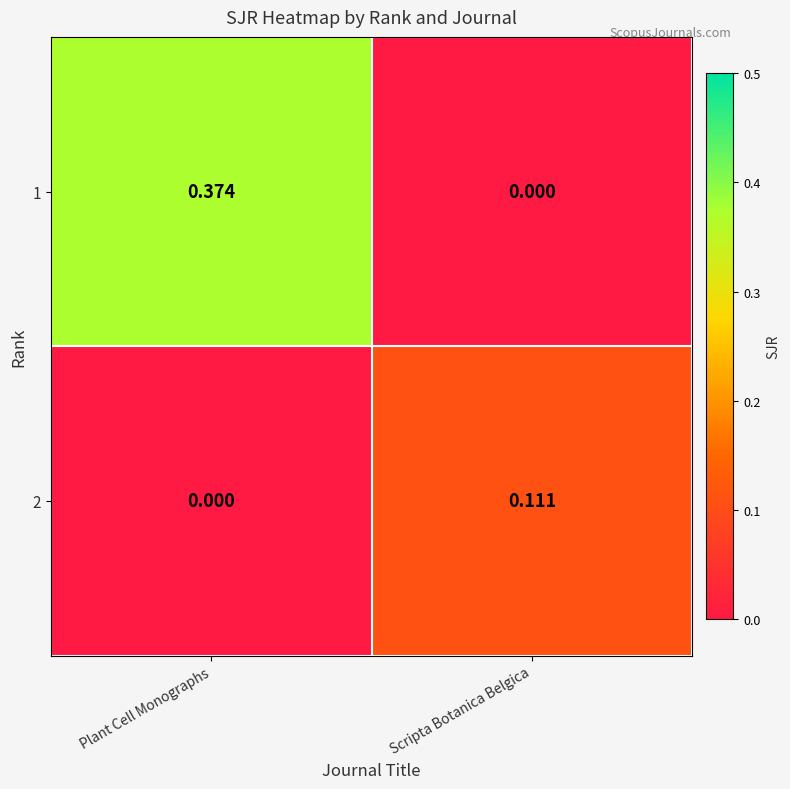

At which category is the sum across all series the highest?

Plant Cell Monographs